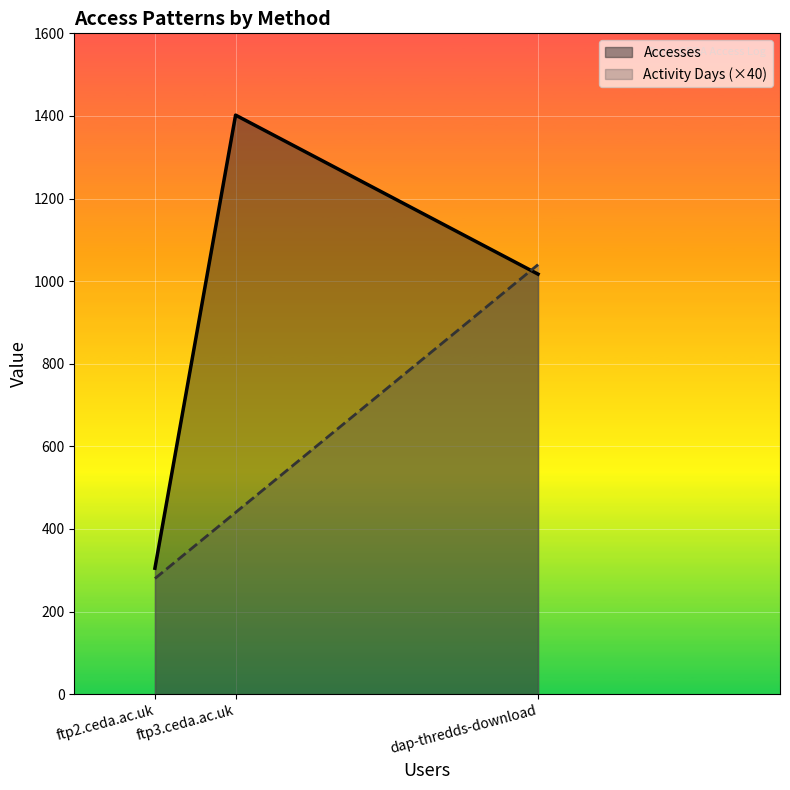

At which category is the sum across all series the highest?

dap-thredds-download